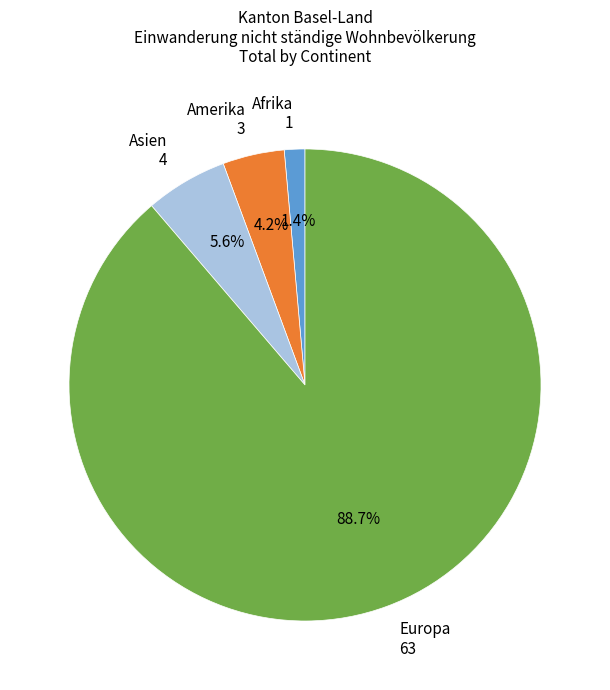

Is there a majority slice in this chart?

Yes